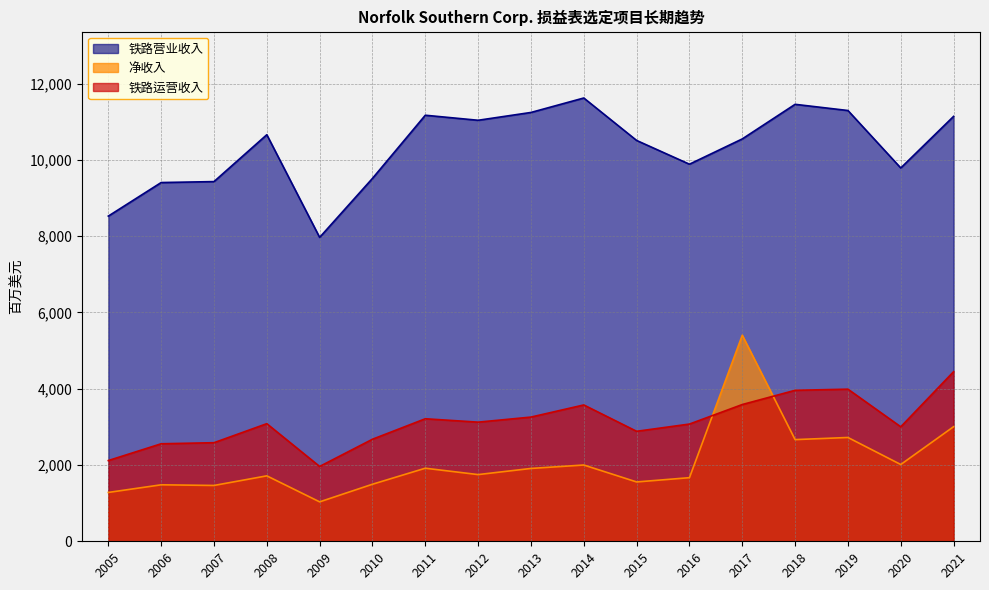

What is the sum of the 铁路营业收入 values at 2014 and 2005?

20151